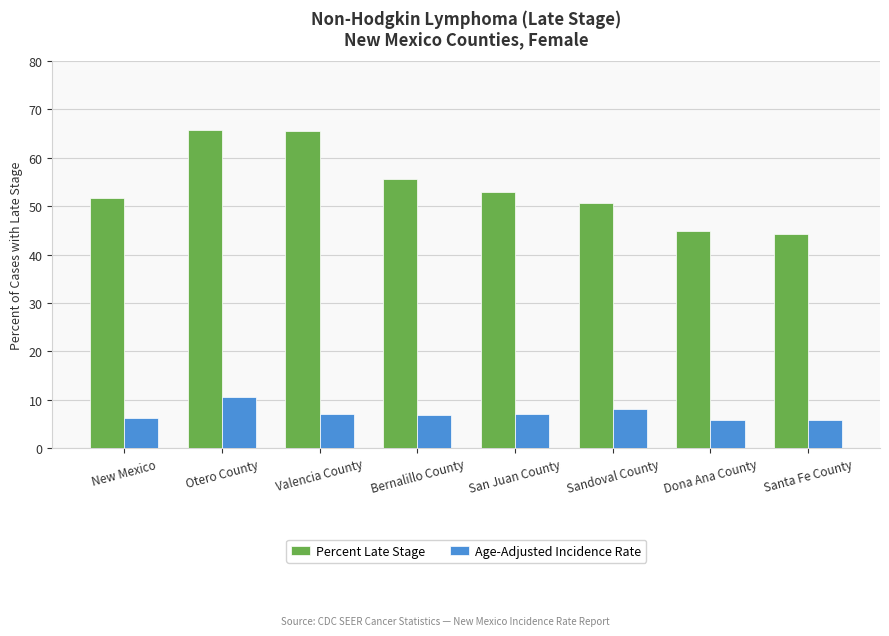

List the series in order of their peak value, lowest first.

Age-Adjusted Incidence Rate, Percent Late Stage